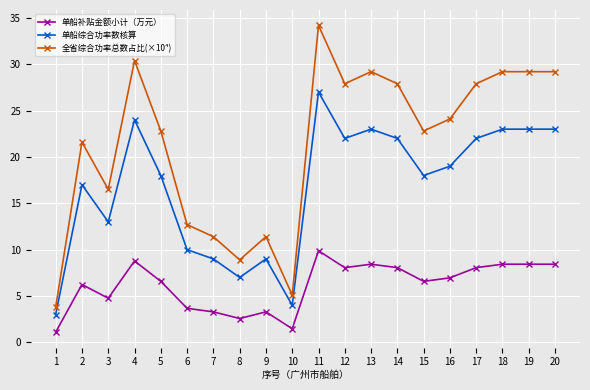

What are all the series names shown in the legend?

单船补贴金额小计（万元）, 单船综合功率数核算, 全省综合功率总数占比(×10⁴)